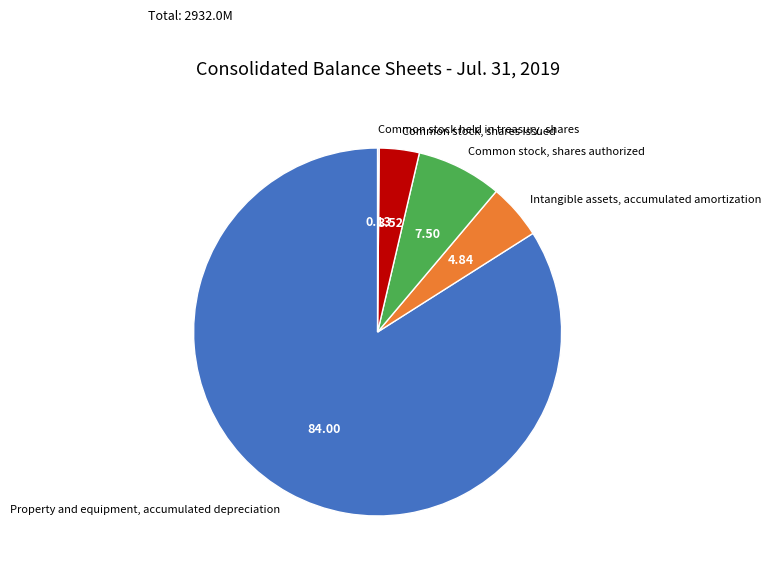

Between Intangible assets, accumulated amortization and Property and equipment, accumulated depreciation, which is larger?

Property and equipment, accumulated depreciation